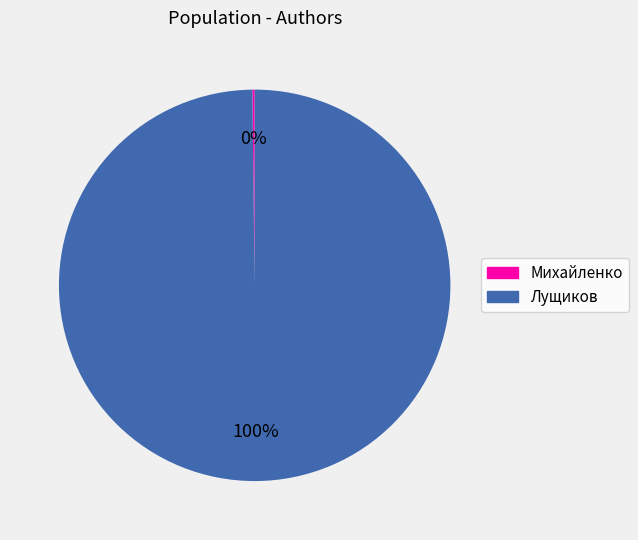

To the nearest percent, what is the average slice percentage?

50%